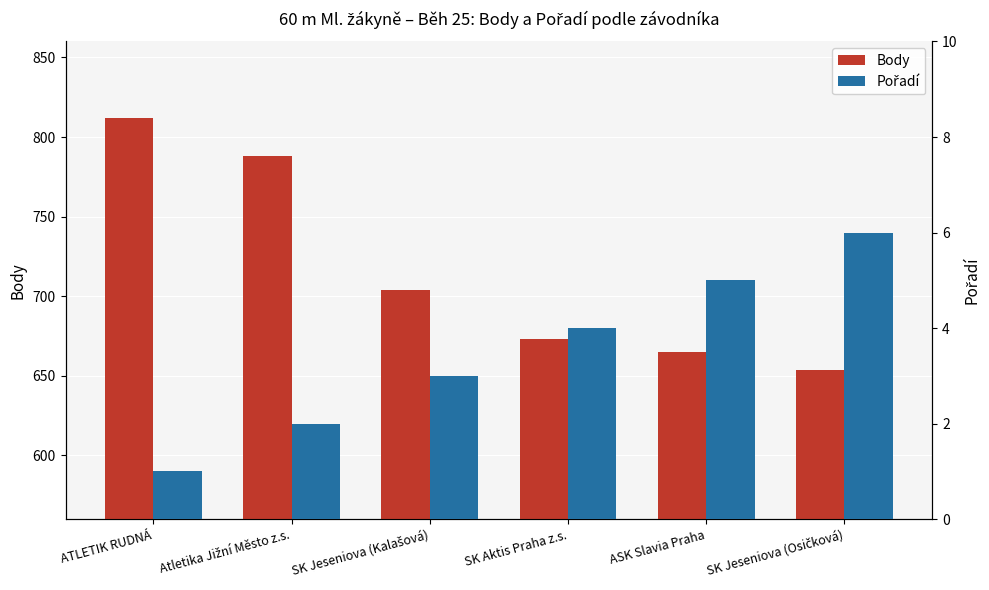

Reading right to left, transcribe all the data shown in this chart.

Body: SK Jeseniova (Osičková)=654	ASK Slavia Praha=665	SK Aktis Praha z.s.=673	SK Jeseniova (Kalašová)=704	Atletika Jižní Město z.s.=788	ATLETIK RUDNÁ=812
Pořadí: SK Jeseniova (Osičková)=6	ASK Slavia Praha=5	SK Aktis Praha z.s.=4	SK Jeseniova (Kalašová)=3	Atletika Jižní Město z.s.=2	ATLETIK RUDNÁ=1